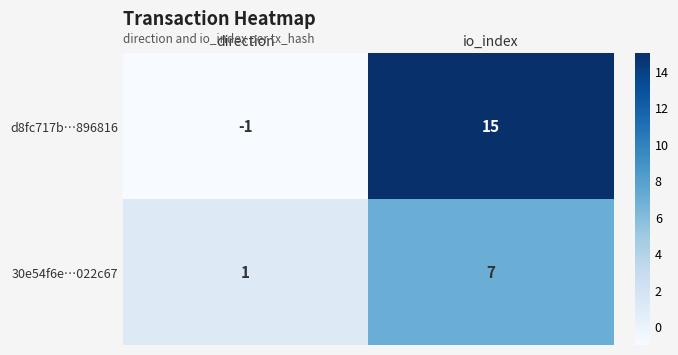

Rank the series at io_index from lowest to highest value.

30e54f6e…022c67, d8fc717b…896816